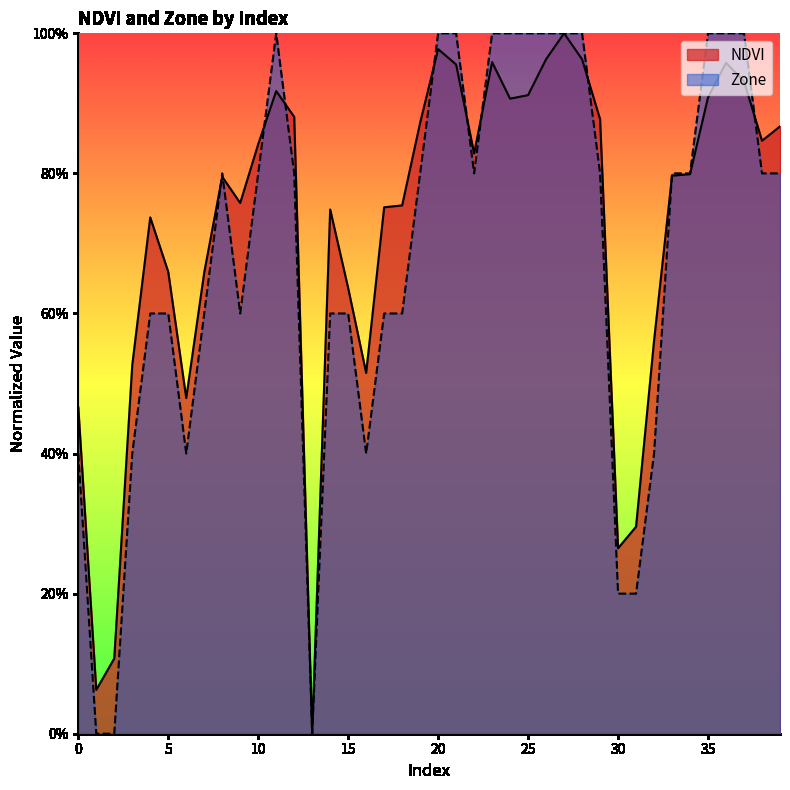

What is the difference between the Zone values at 1 and 17?

0.6